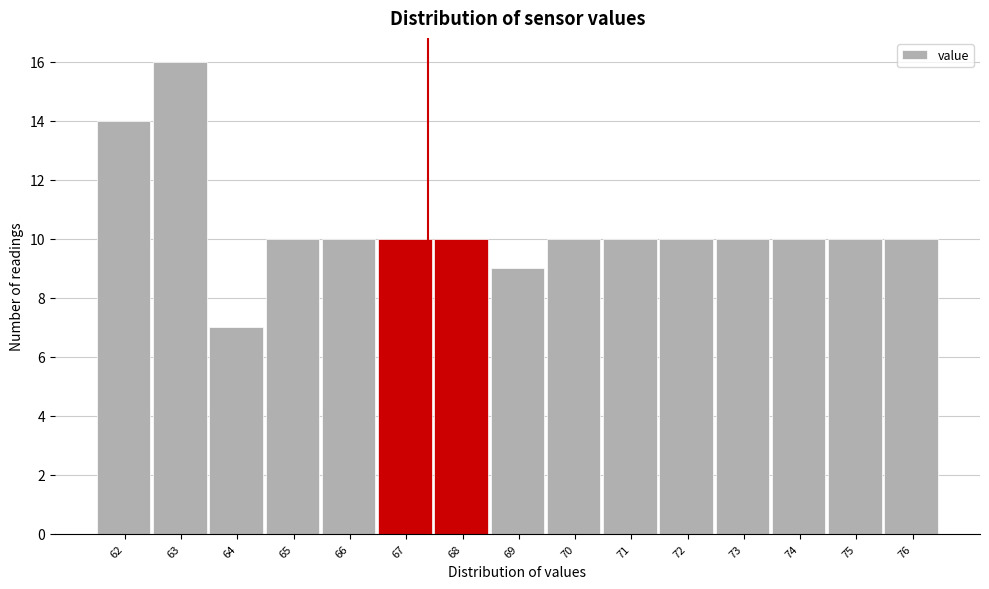

Reading left to right, extract all data points from this chart.

14	16	7	10	10	10	10	9	10	10	10	10	10	10	10